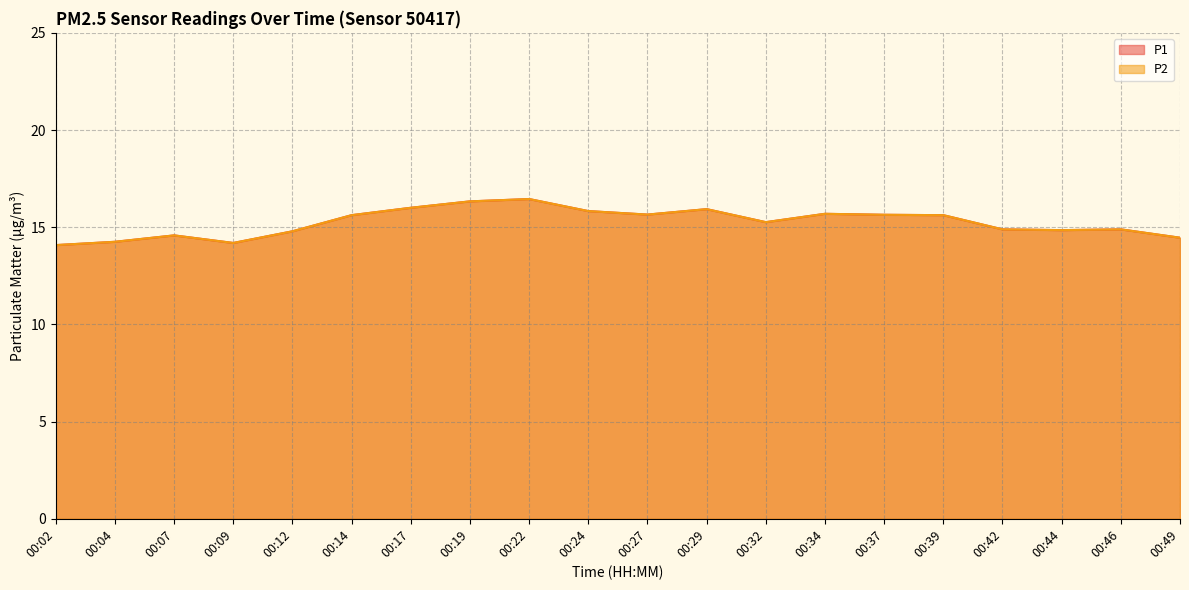

What is the average value of the P2 series?

15.2